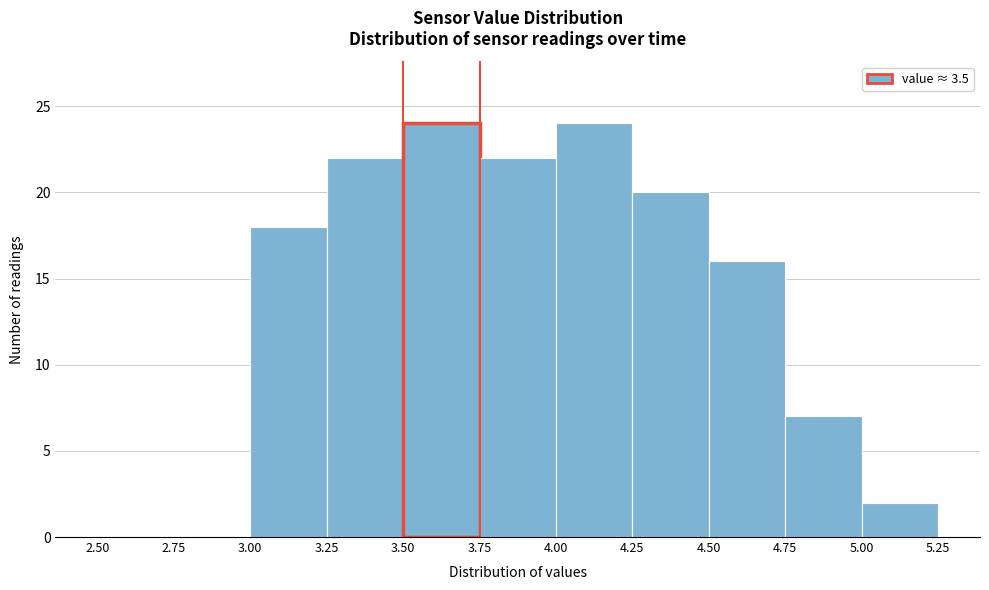

Reading left to right, list every bar in this chart as the range it spans on the x-axis followed by its height. The values are not printed on the chart, so give them approximately, as read against the axis.

2.50 to 2.75: 0
2.75 to 3.00: 0
3.00 to 3.25: 18
3.25 to 3.50: 22
3.50 to 3.75: 24
3.75 to 4.00: 22
4.00 to 4.25: 24
4.25 to 4.50: 20
4.50 to 4.75: 16
4.75 to 5.00: 7
5.00 to 5.25: 2